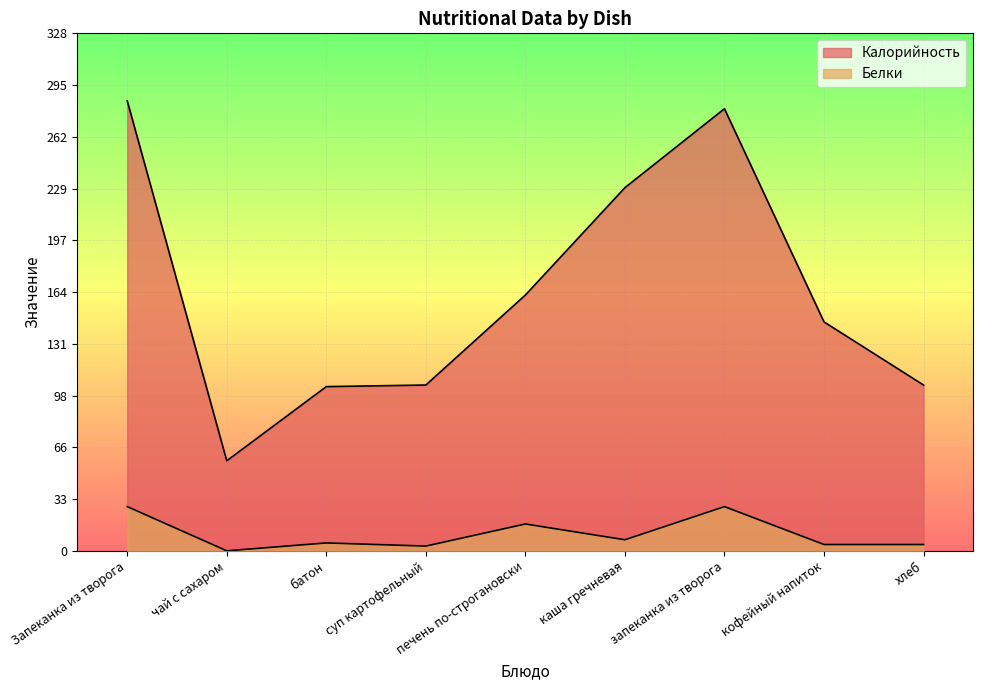

How many lines are shown in the chart?

2